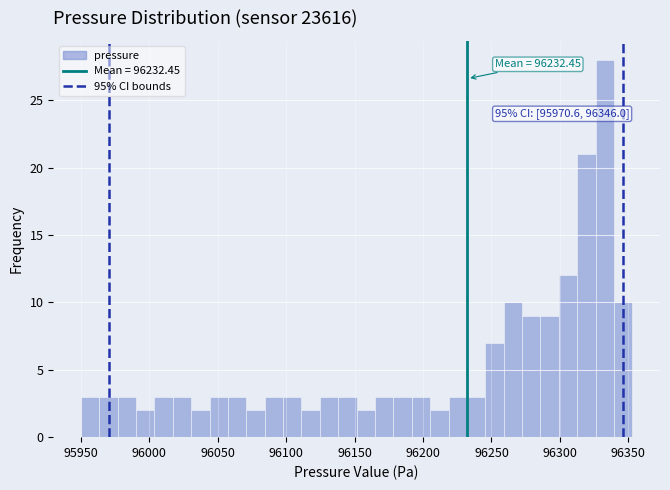

Read against the x-axis, roughly where is the centre of the tallest bar?

96335